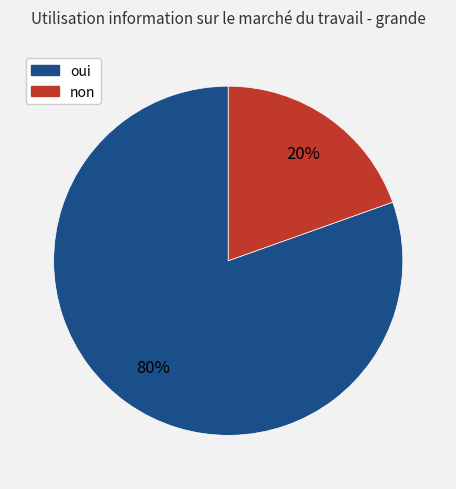

Which category accounts for the majority?

oui